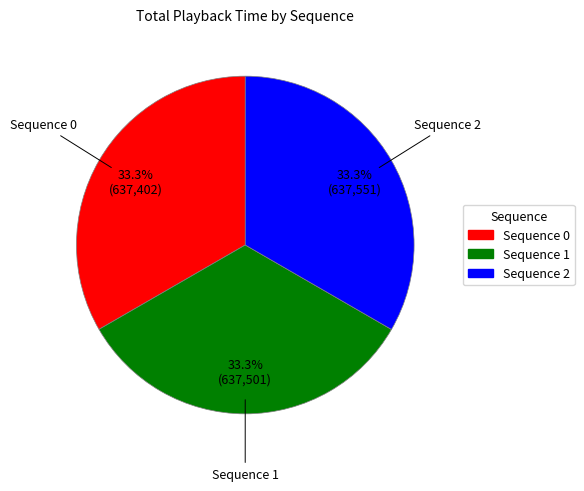

How many slices are in this pie chart?

3